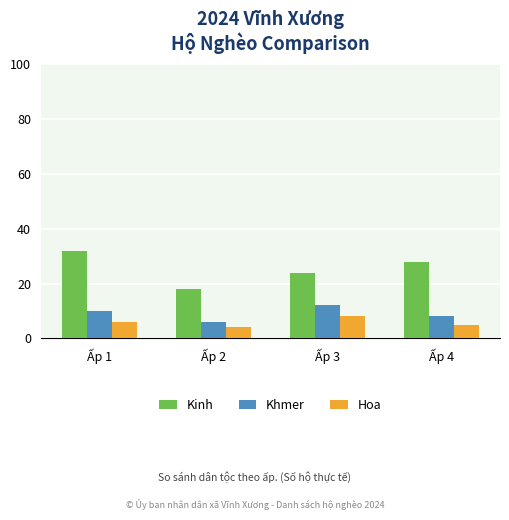

Count the Khmer values in the range 8 to 12.

3